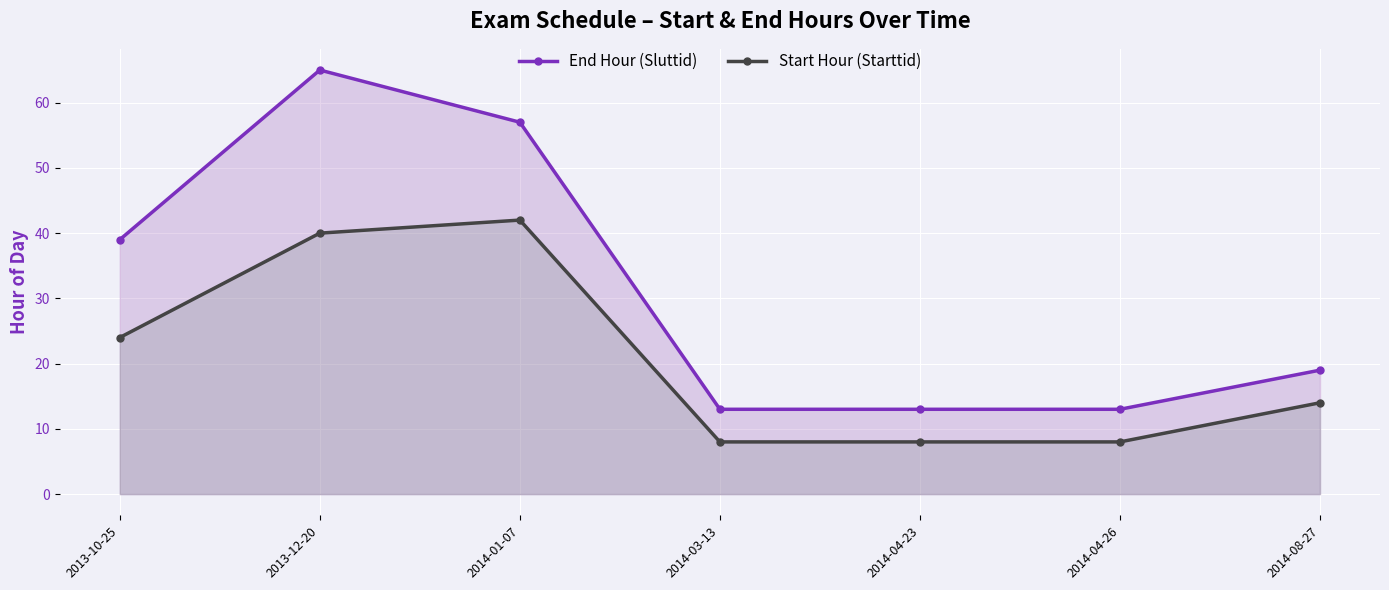

What is the difference between the maximum and second lowest values in the End Hour (Sluttid) series?

52